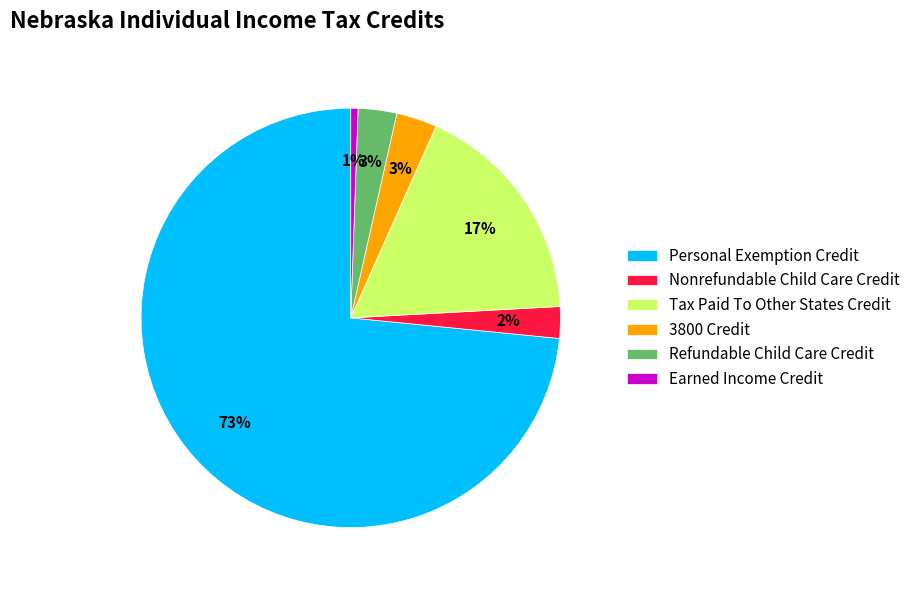

Does Earned Income Credit account for over 50% of the chart?

No